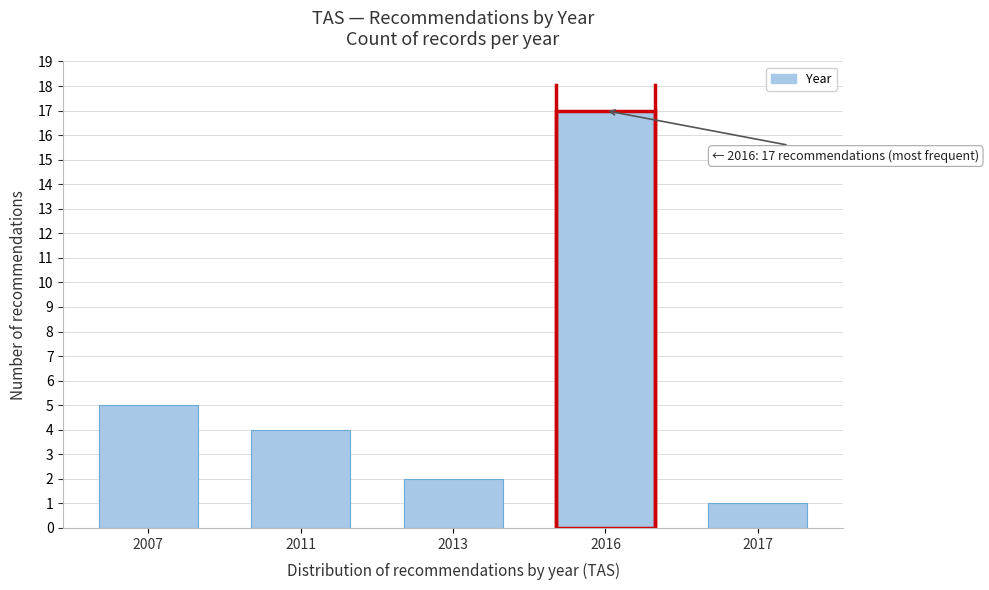

Reading left to right, extract all data points from this chart.

5	4	2	17	1